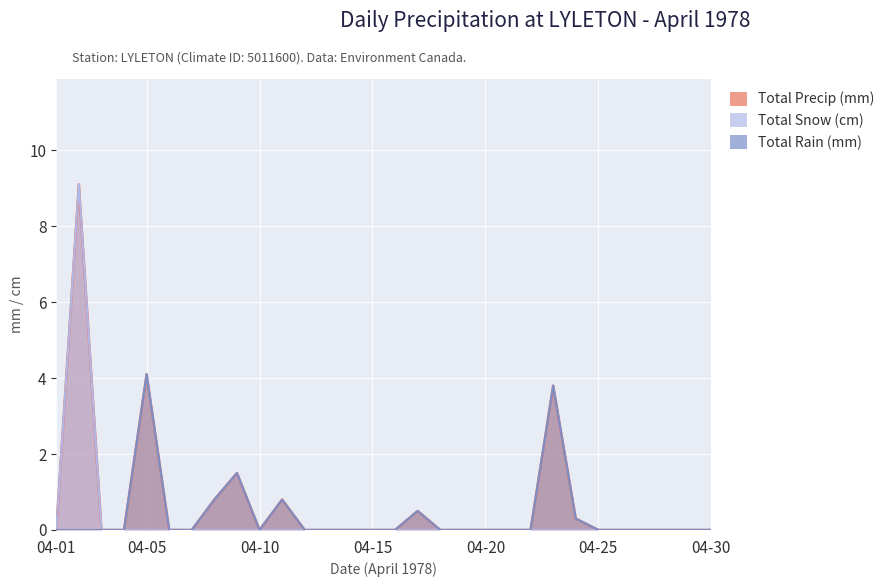

At which category is the sum across all series the highest?

1978-04-02